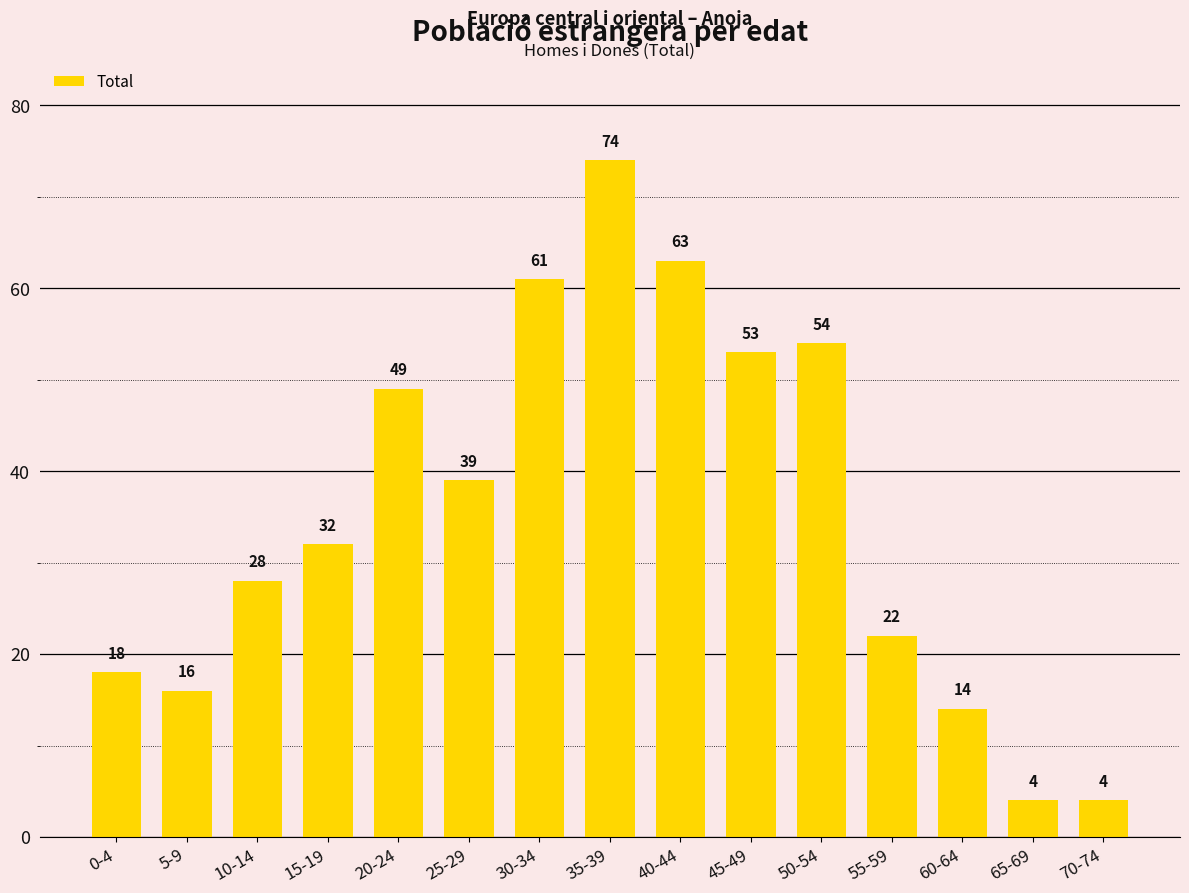

What is the sum of the values at 50-54 and 15-19?

86